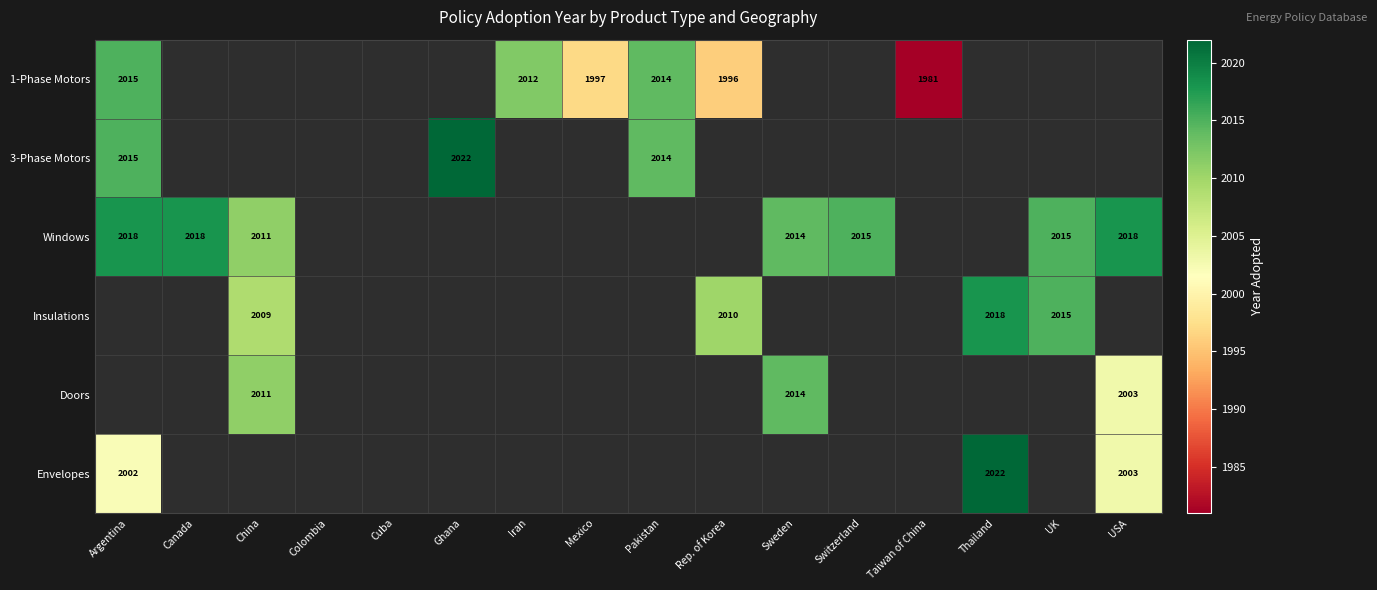

True or false: 1-Phase Motors has a value of 3285.7 at Mexico.

False